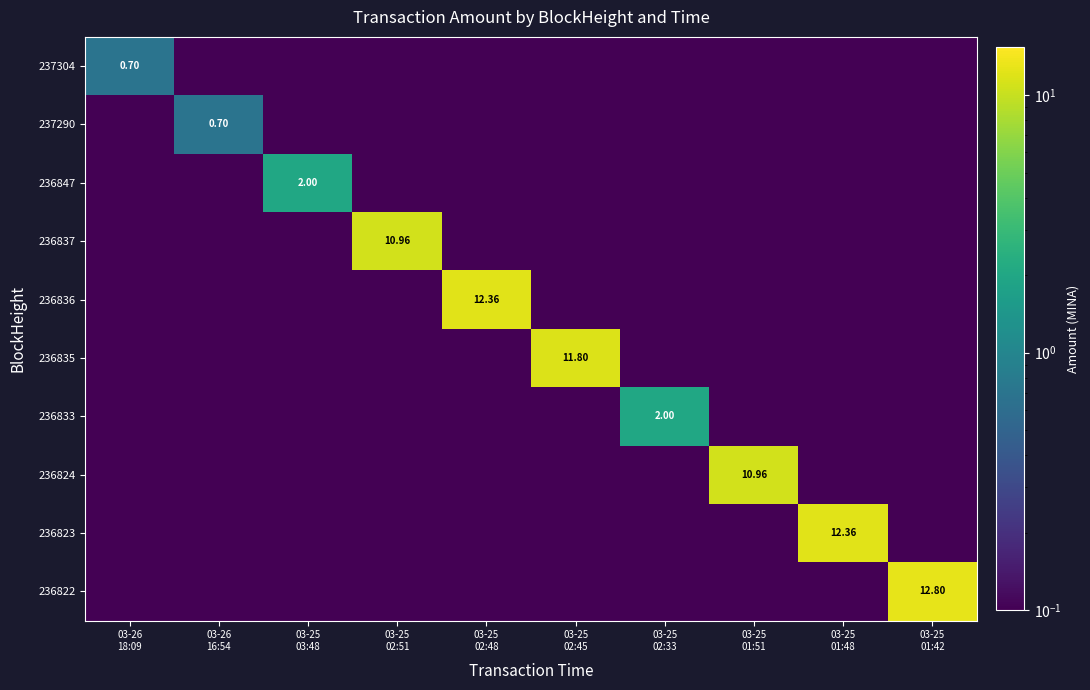

Between 03-26 16:54 and 03-25 03:48, which series saw the biggest shift?

236847